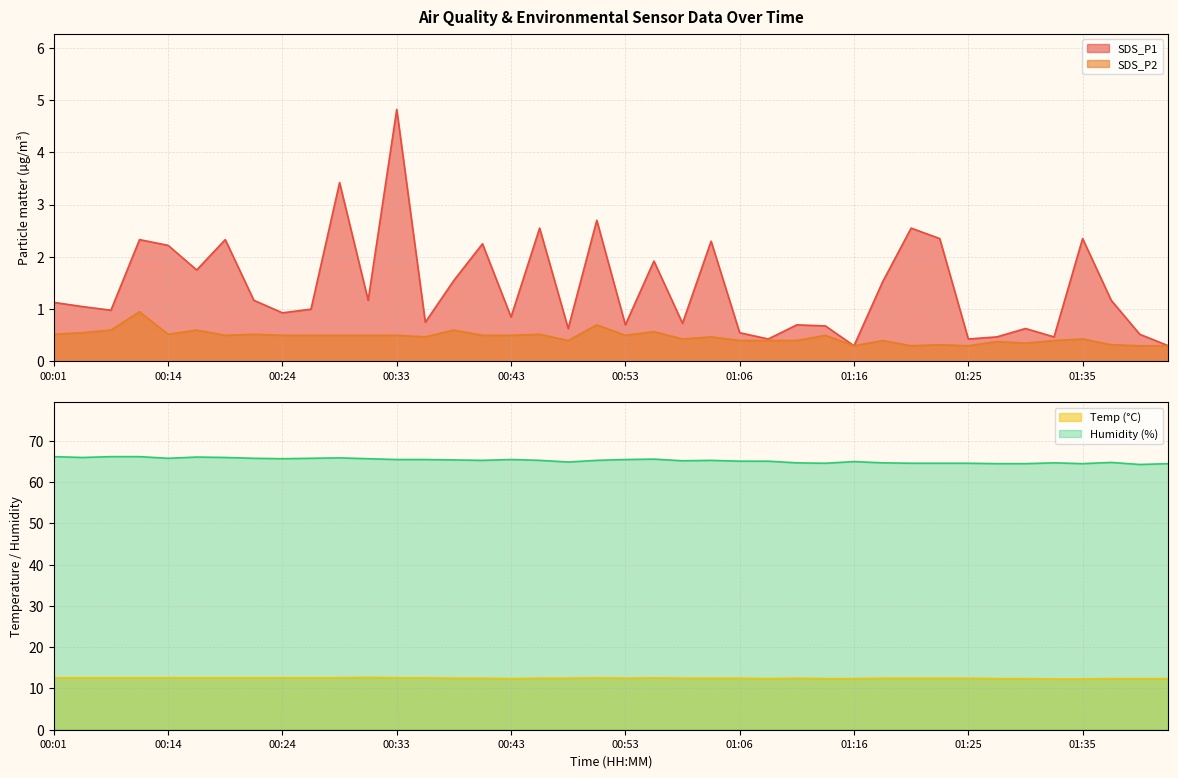

Rank the categories by SDS_P2 value from lowest to highest.

01:16, 01:21, 01:25, 01:43, 01:45, 01:23, 01:38, 01:30, 01:28, 00:48, 01:06, 01:08, 01:11, 01:18, 01:33, 01:01, 01:35, 00:36, 01:03, 00:19, 00:24, 00:26, 00:28, 00:31, 00:33, 00:41, 00:43, 00:53, 01:13, 00:01, 00:14, 00:21, 00:45, 00:03, 00:58, 00:06, 00:16, 00:38, 00:50, 00:11